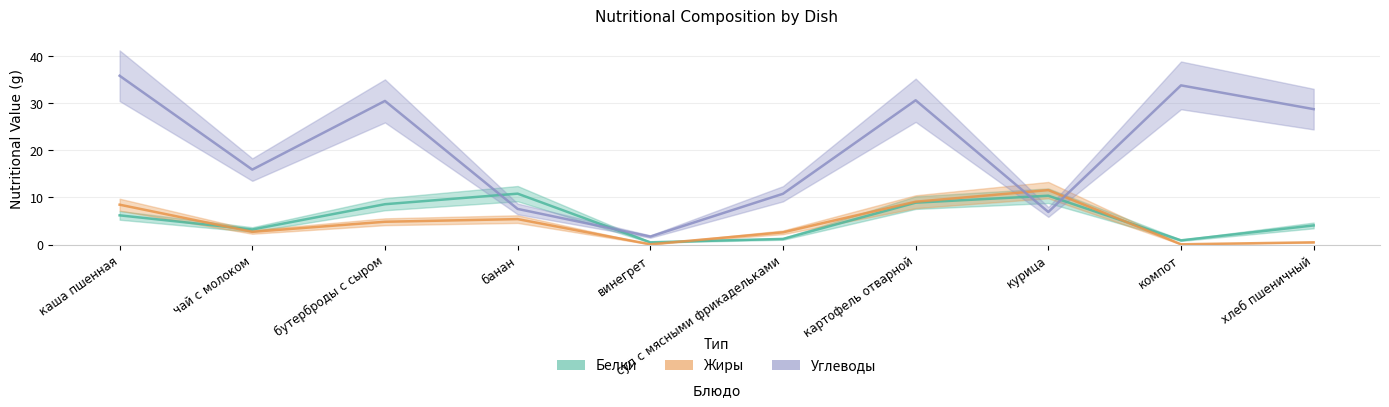

How many lines are shown in the chart?

3